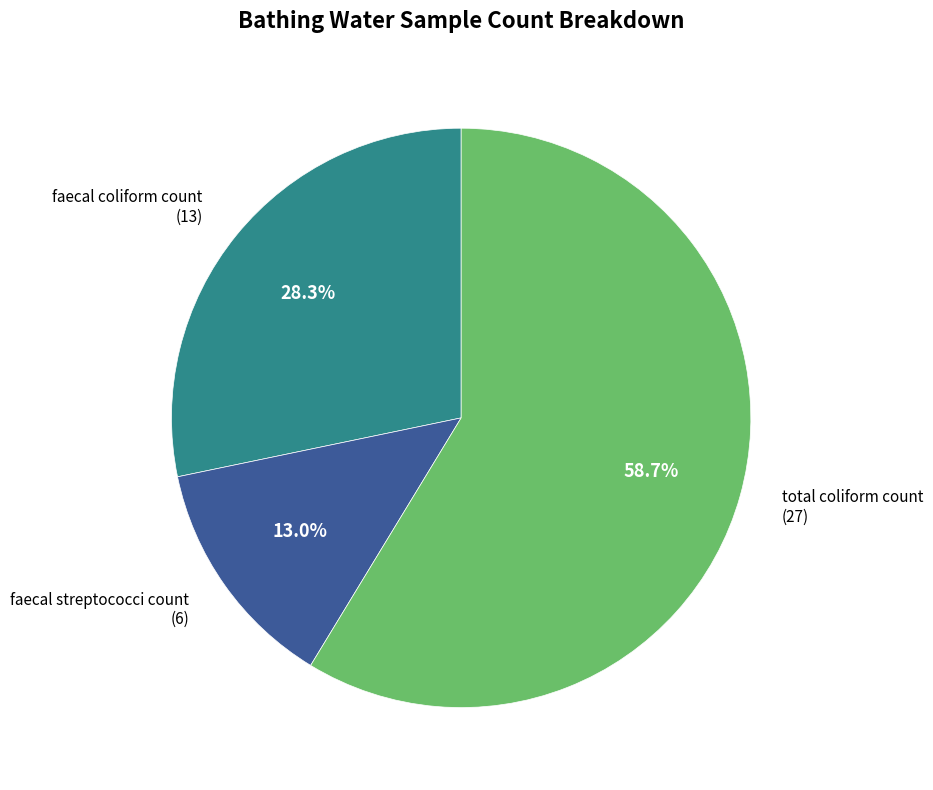

Combined, do faecal streptococci count and faecal coliform count account for over 50%?

No